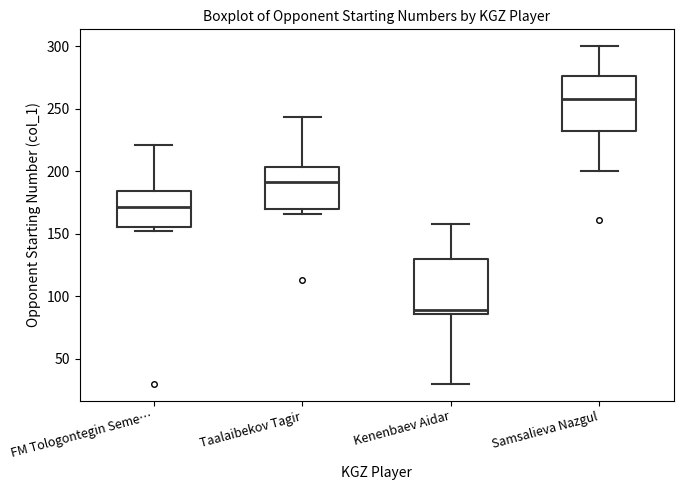

Where does the upper whisker of the box for FM Tologontegin Seme… end on the y-axis? The values are not printed on the chart, so give them approximately, as read against the axis.

220